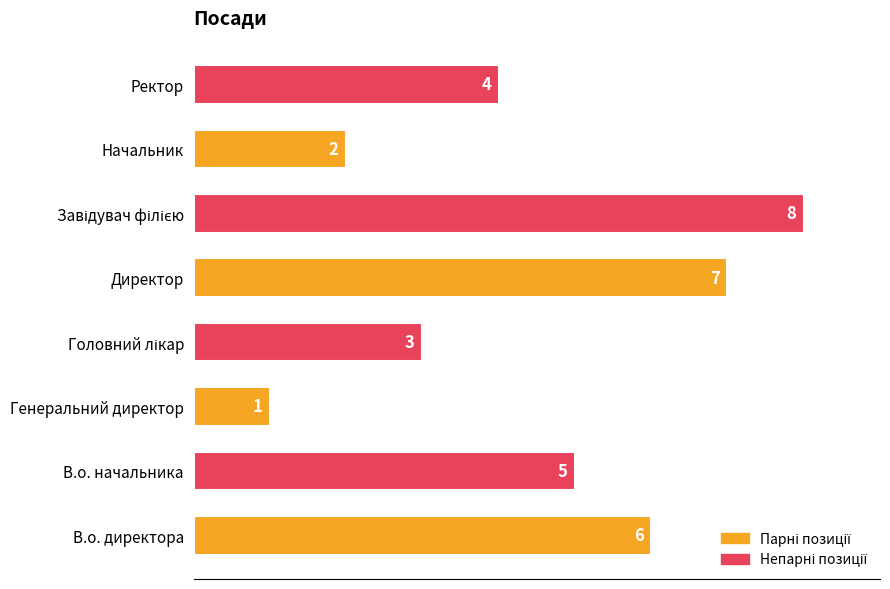

What is the sum of the values at Ректор and В.о. начальника?

9